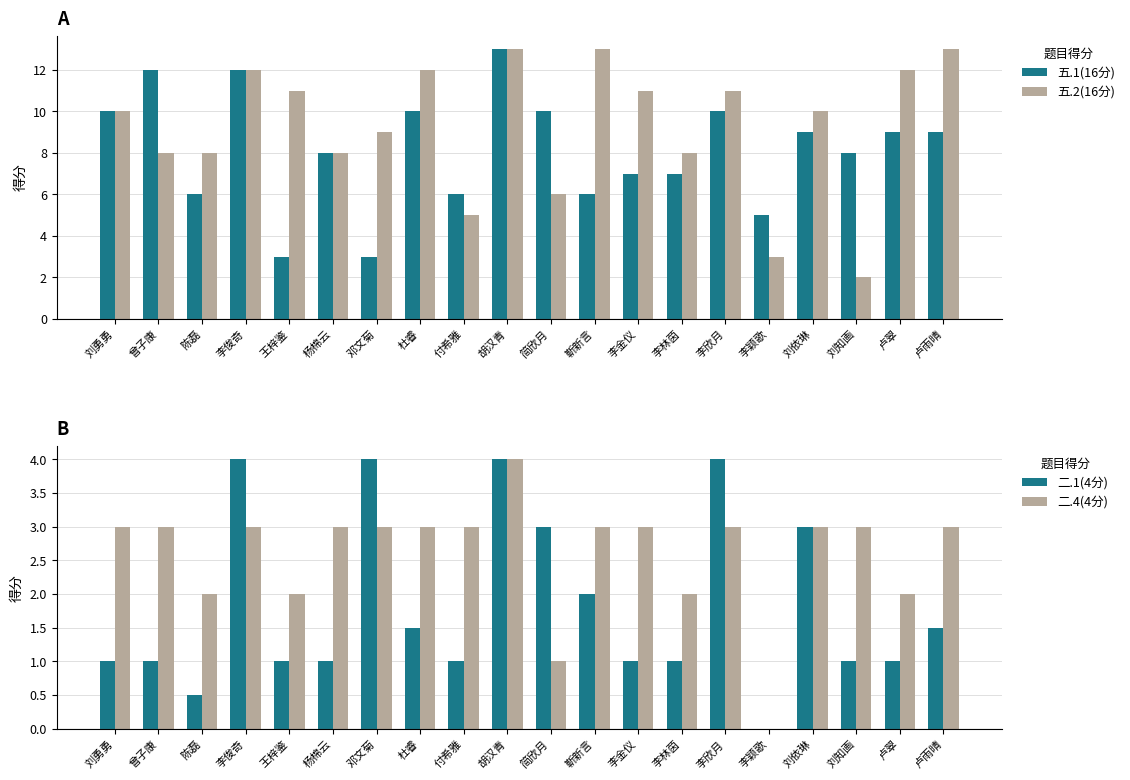

What position from the right is 杜睿?

13